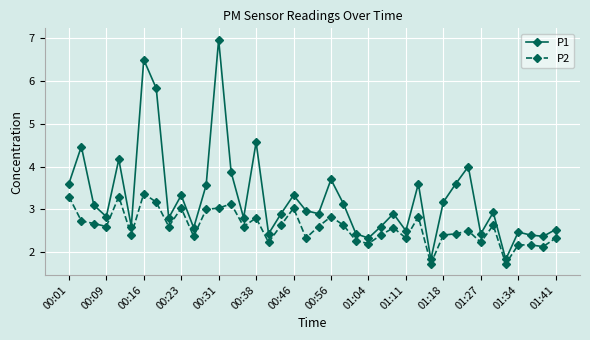

Which series has the largest total across all categories?

P1